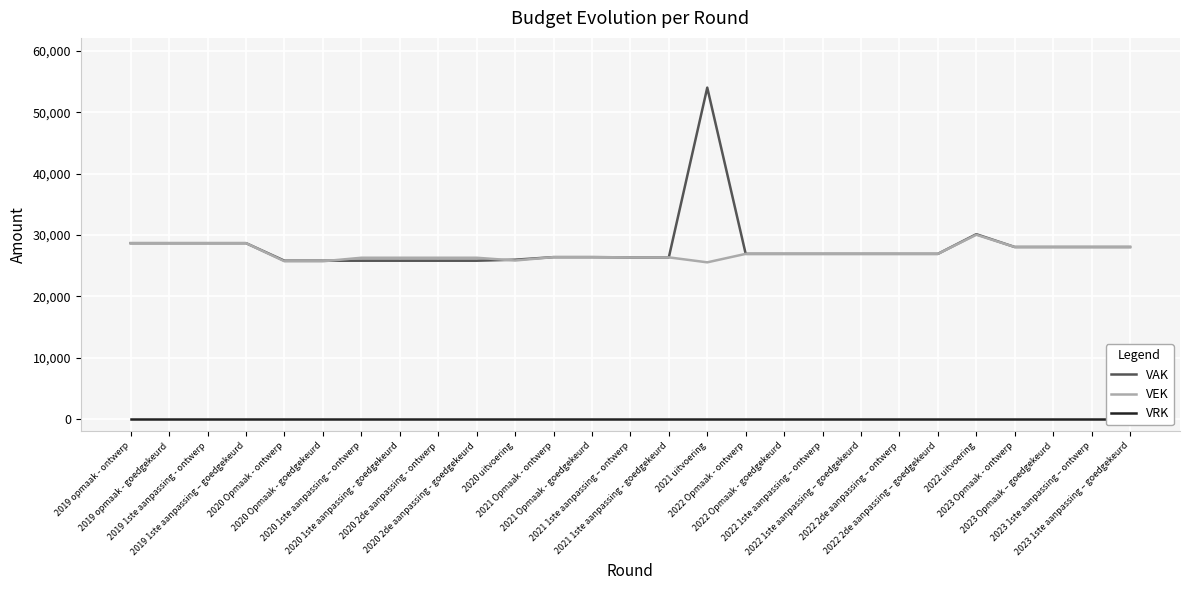

True or false: VAK has more than 0 points higher than both neighbors.

True